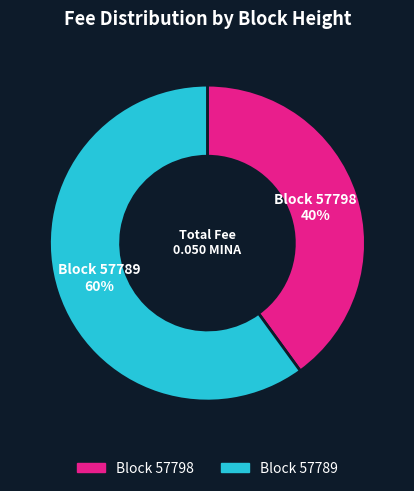

Is it true that Block 57798 is 40% of the pie?

True